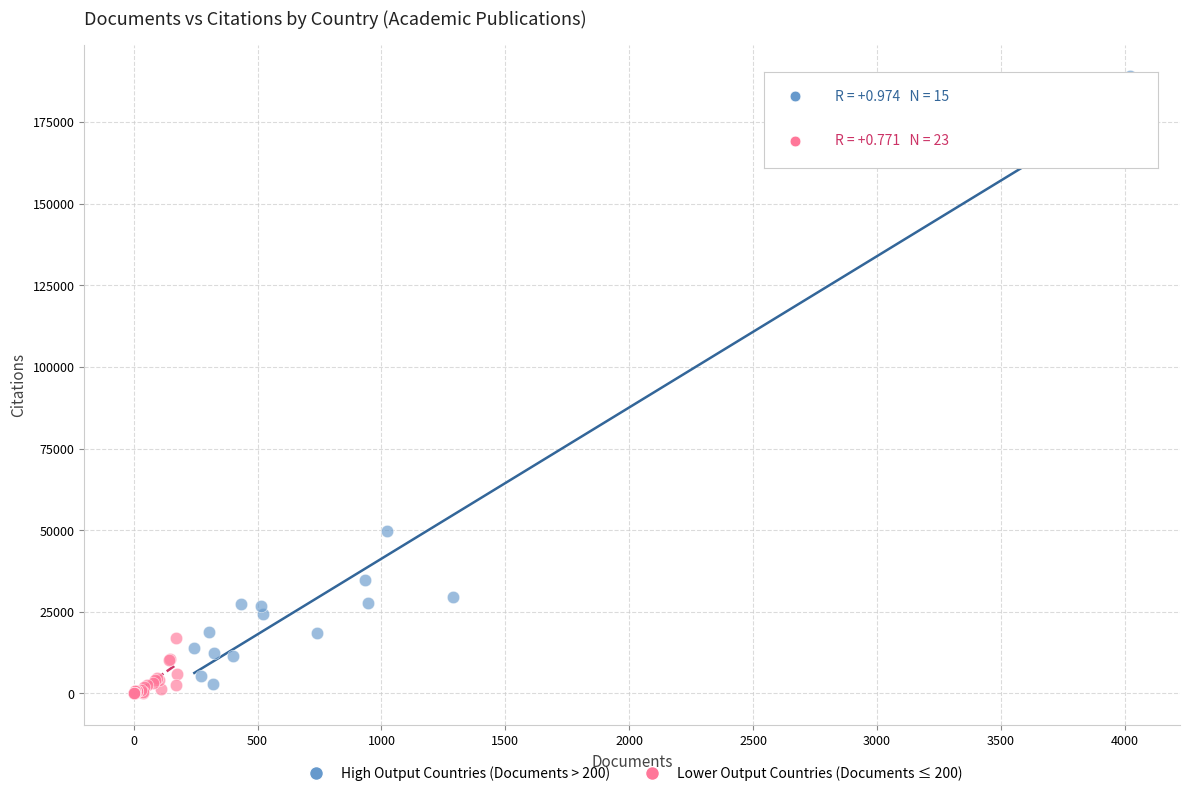

What are all the series names shown in the legend?

High Output Countries (Documents > 200), Lower Output Countries (Documents ≤ 200)